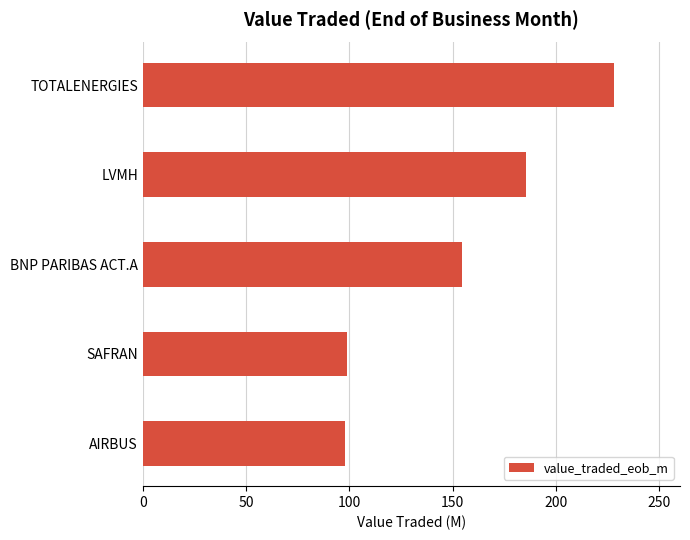

Count the number of categories in the chart.

5